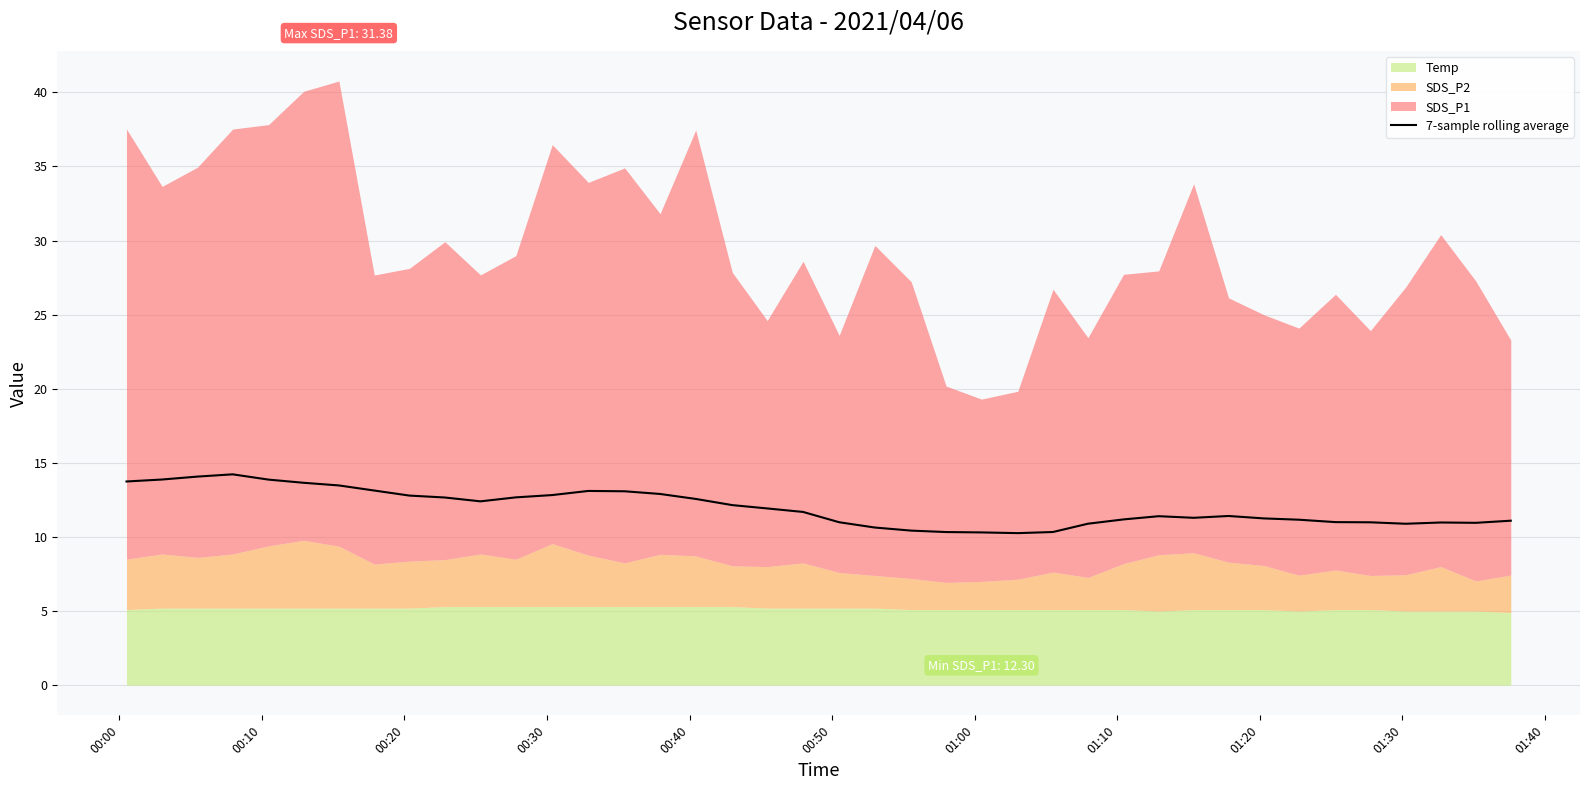

How many points are lower than both their immediate neighbors (excluding endpoints)?

5